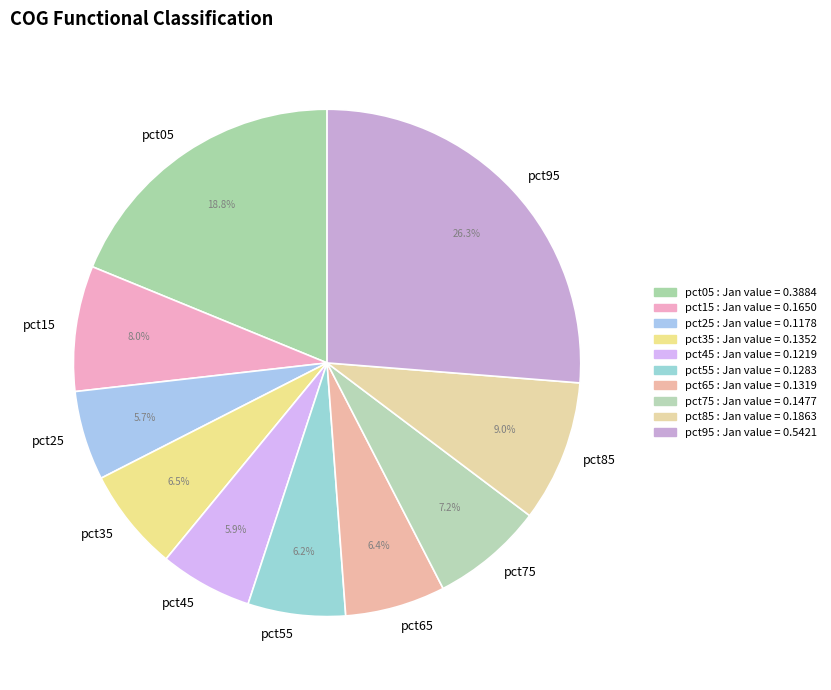

Does any single category account for the majority?

No